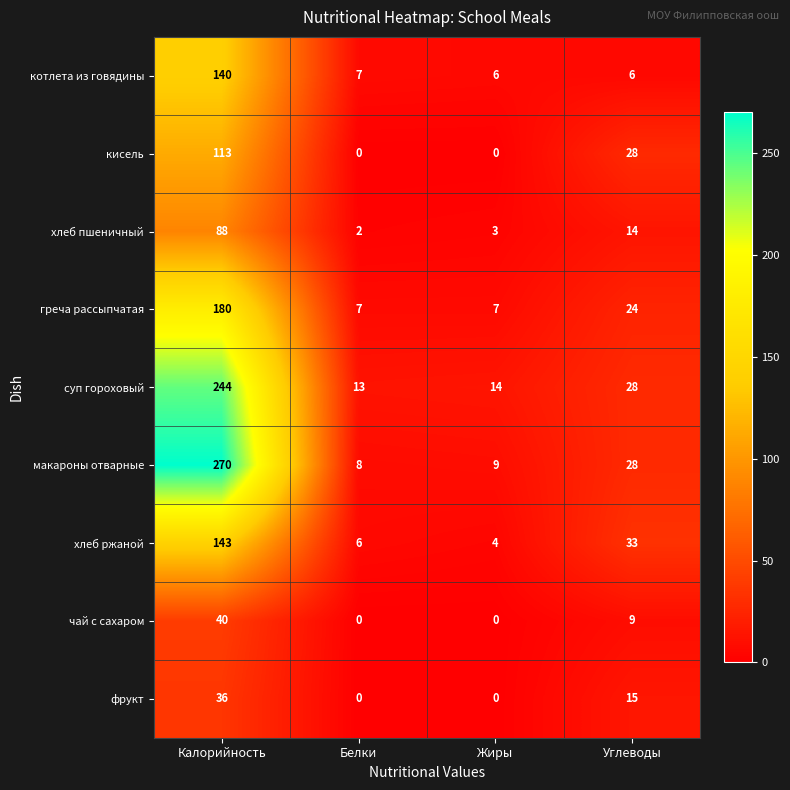

At which category is the sum across all series the highest?

Калорийность